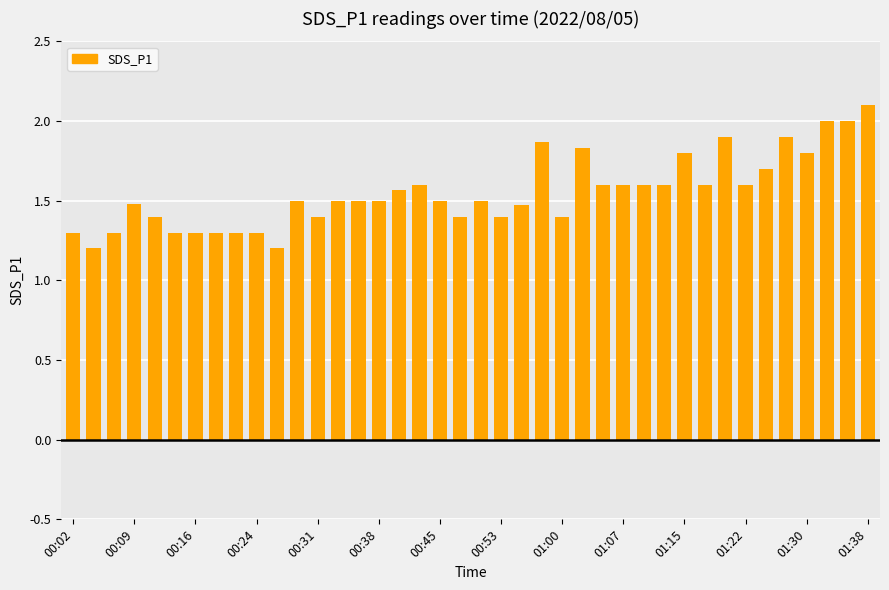

What is the difference between the second highest and second lowest values?

0.8